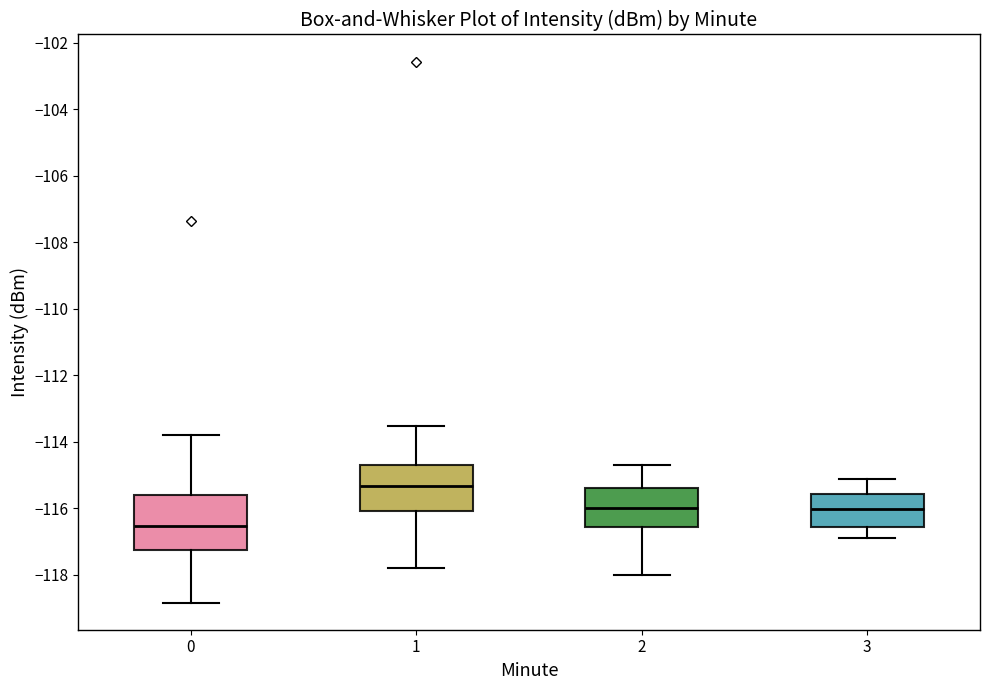

Where is the upper edge of the box at x = 2 on the y-axis? The values are not printed on the chart, so give them approximately, as read against the axis.

-115.4